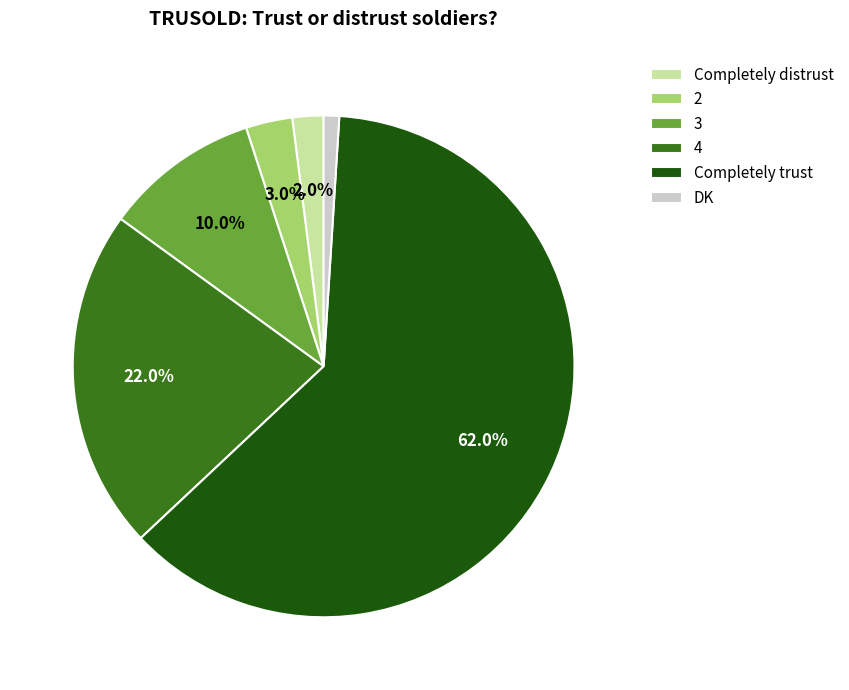

Rank the categories by value from lowest to highest.

DK, Completely distrust, 2, 3, 4, Completely trust